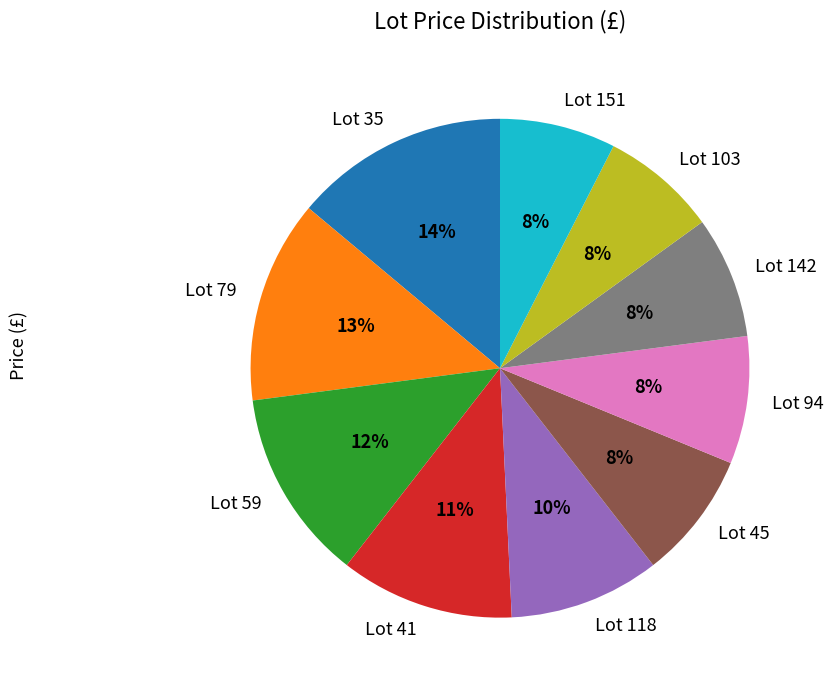

Does any single category account for the majority?

No